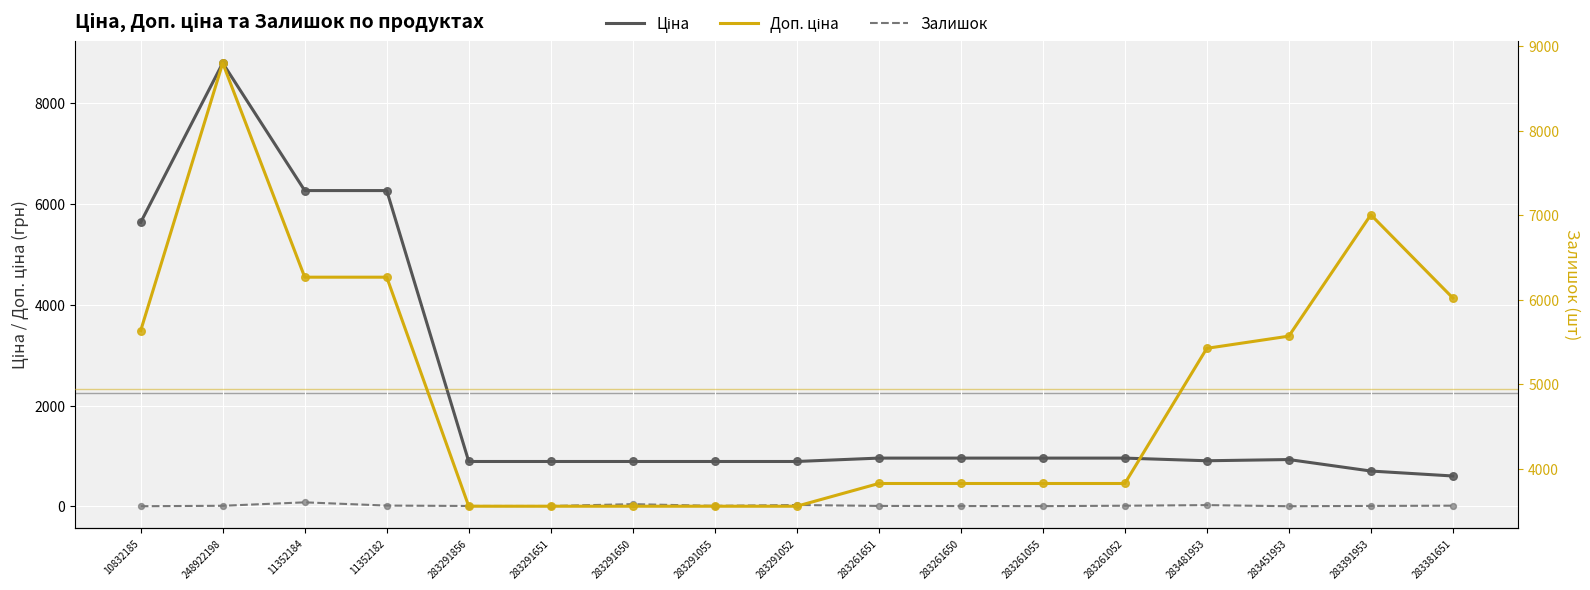

Is the value of Ціна at 283261055 greater than the value of Доп. ціна at 283291650?

No